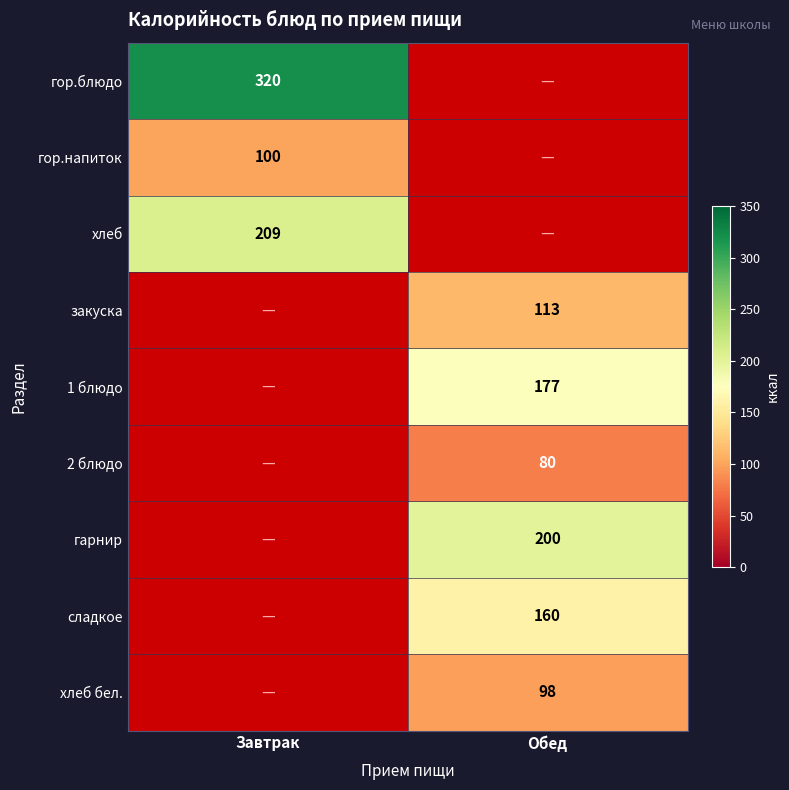

True or false: хлеб has a value of 310 at Завтрак.

False